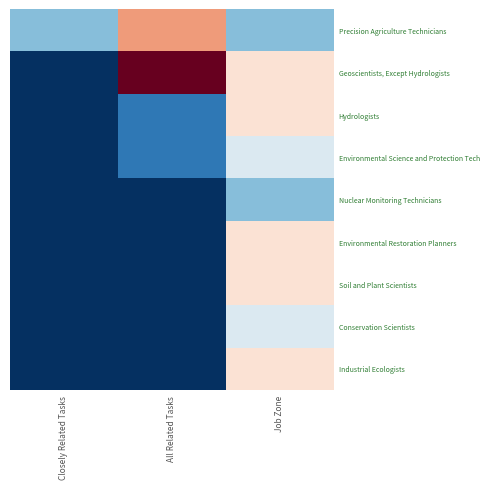

Which series has the largest range (max minus min)?

Geoscientists, Except Hydrologists